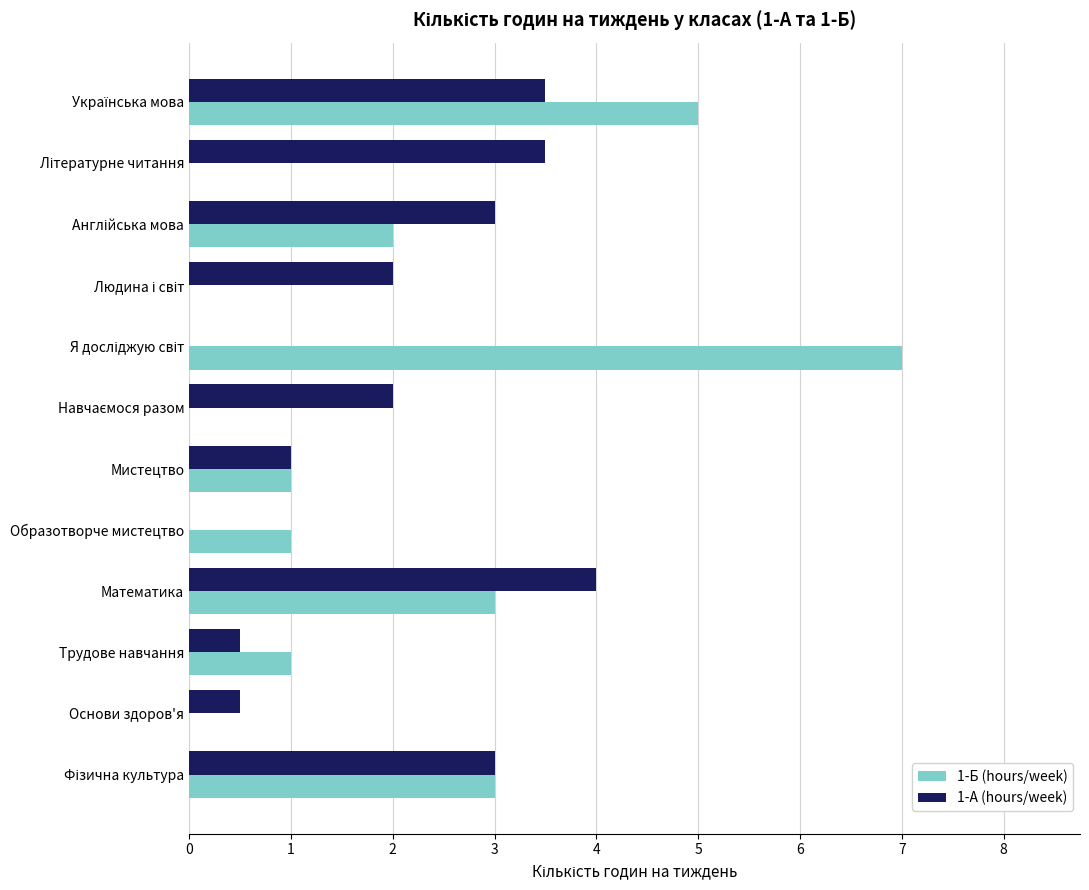

What is the total value across all series at Мистецтво?

2.0